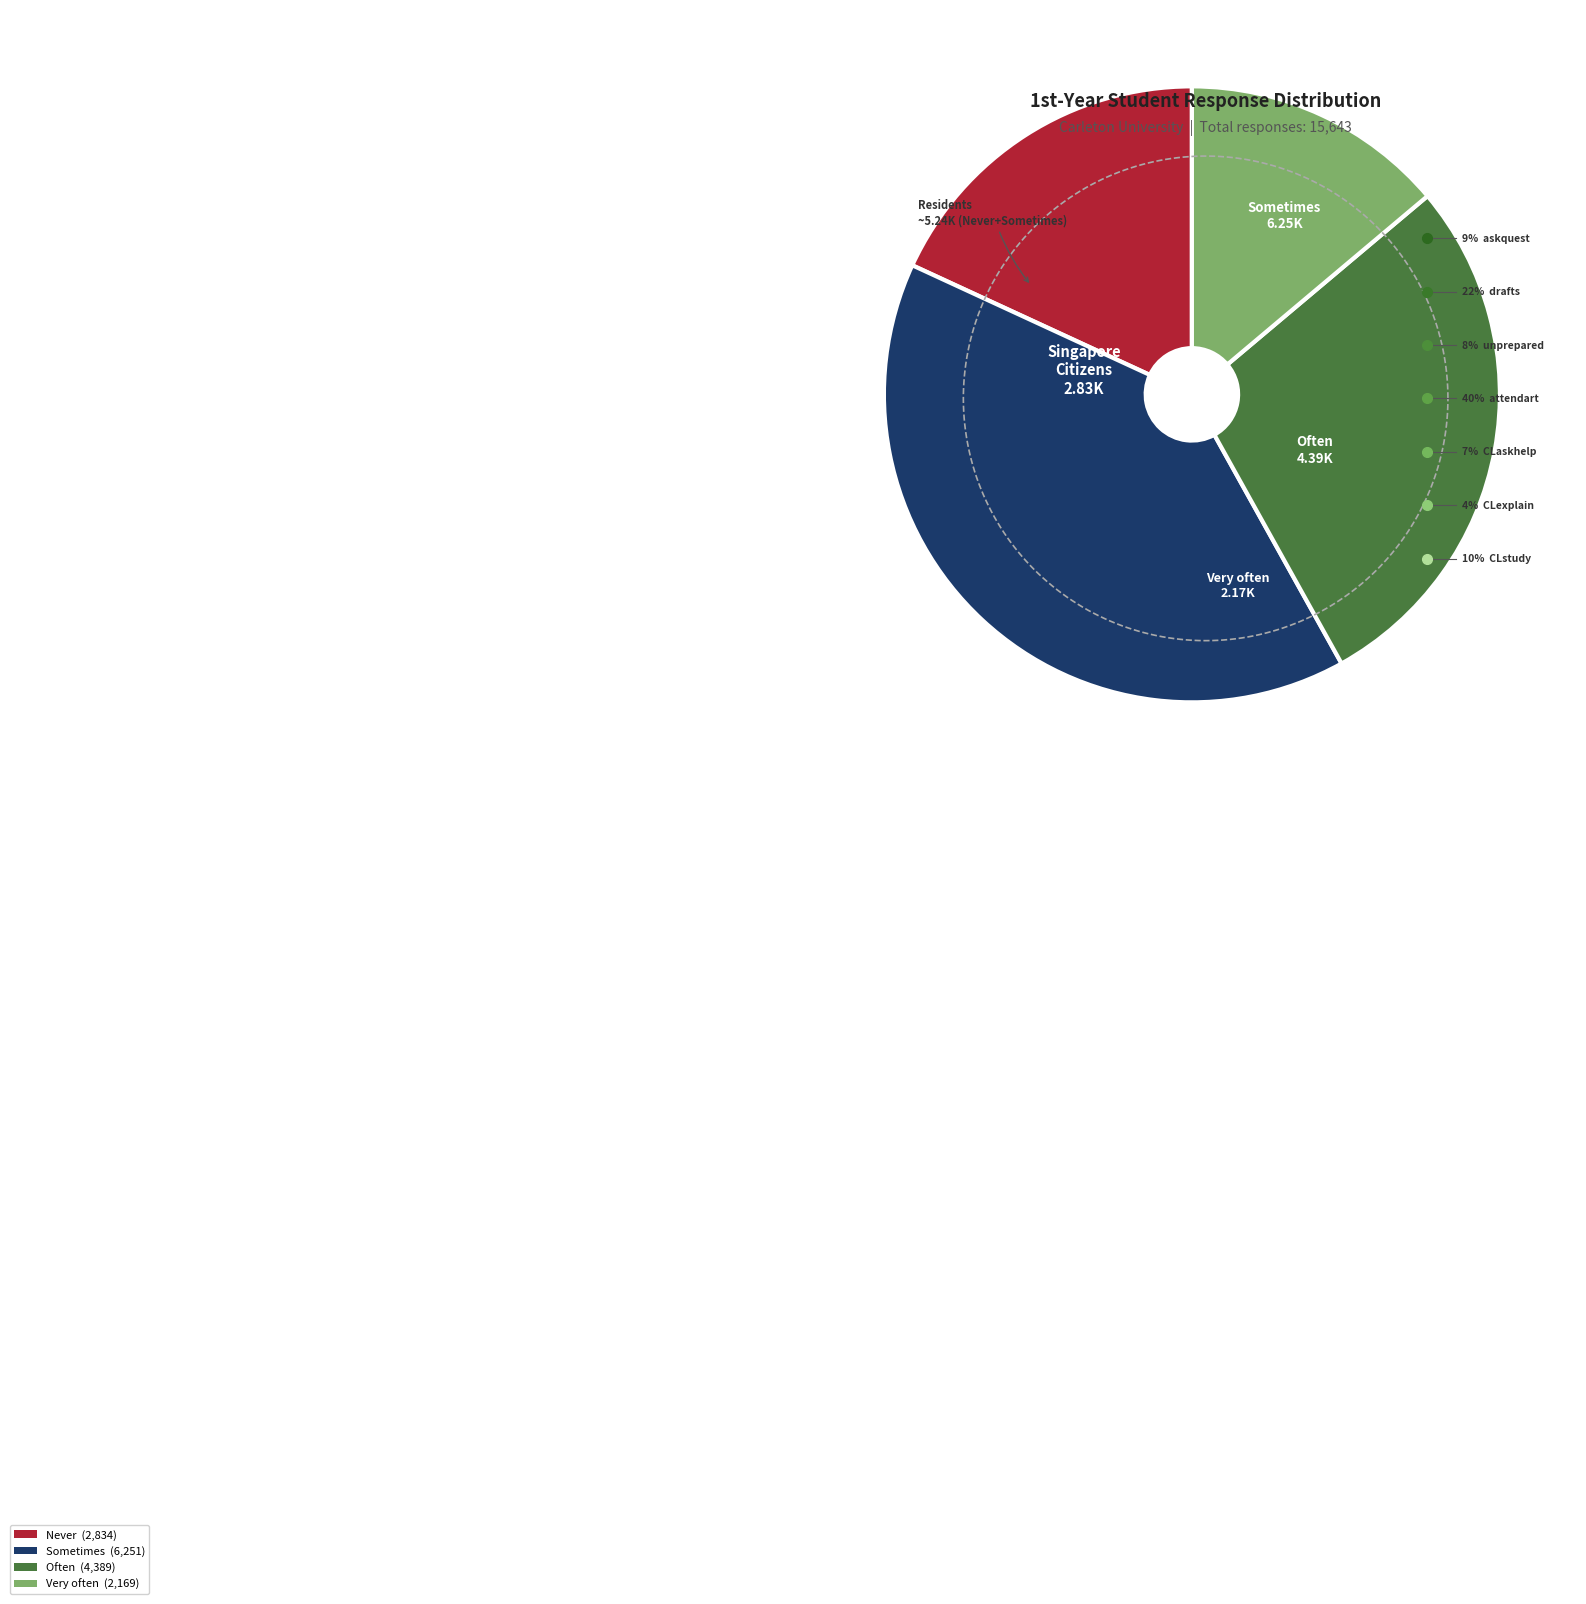

To the nearest percent, what portion does CLstudy represent?

10%